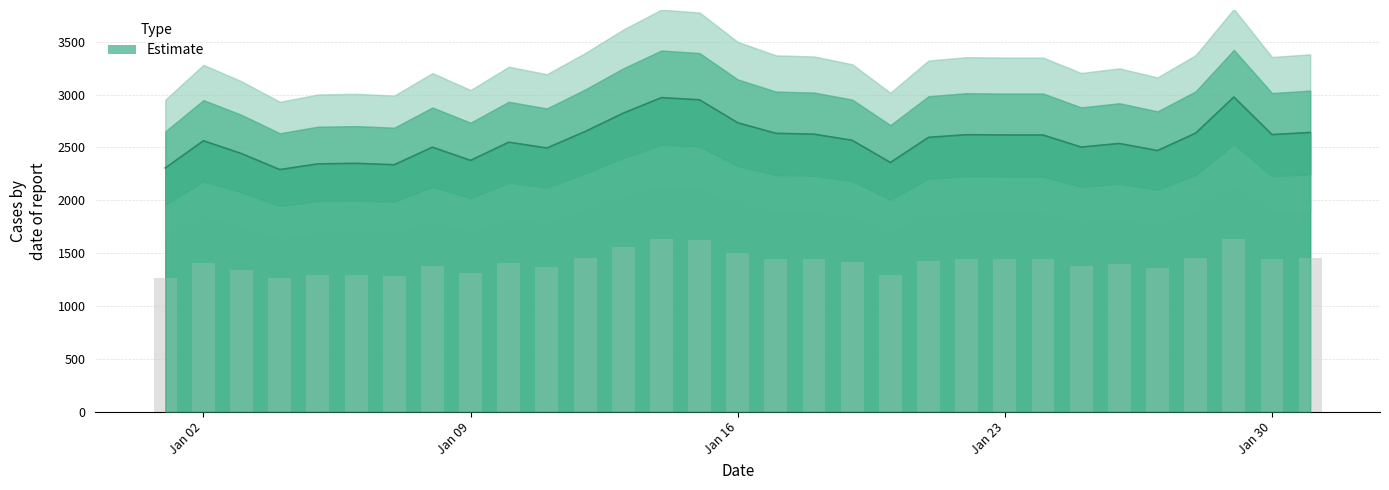

What is the difference between the second highest and second lowest values?

666